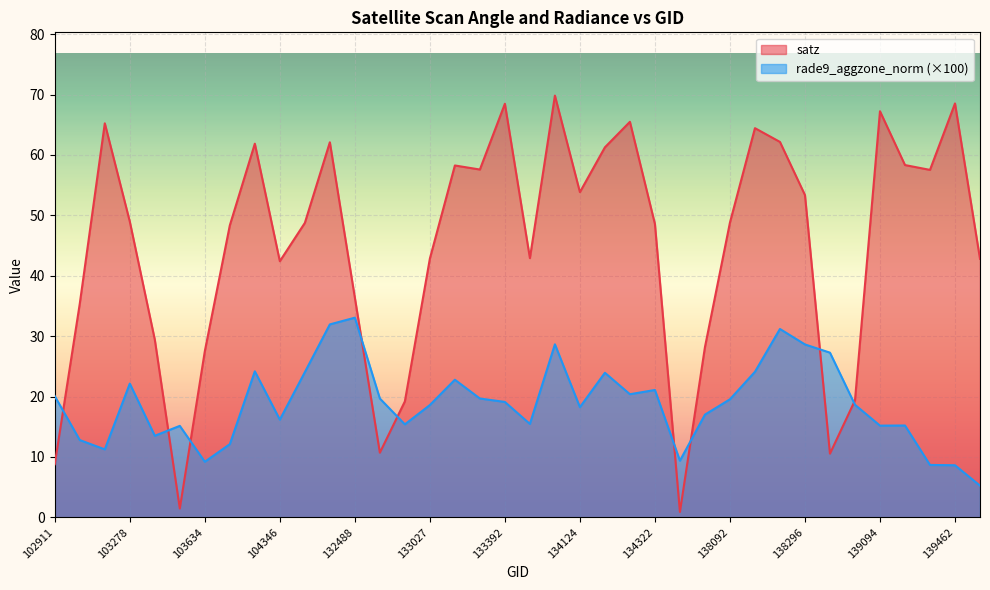

What is the difference between the maximum and minimum values in the satz series?

68.9